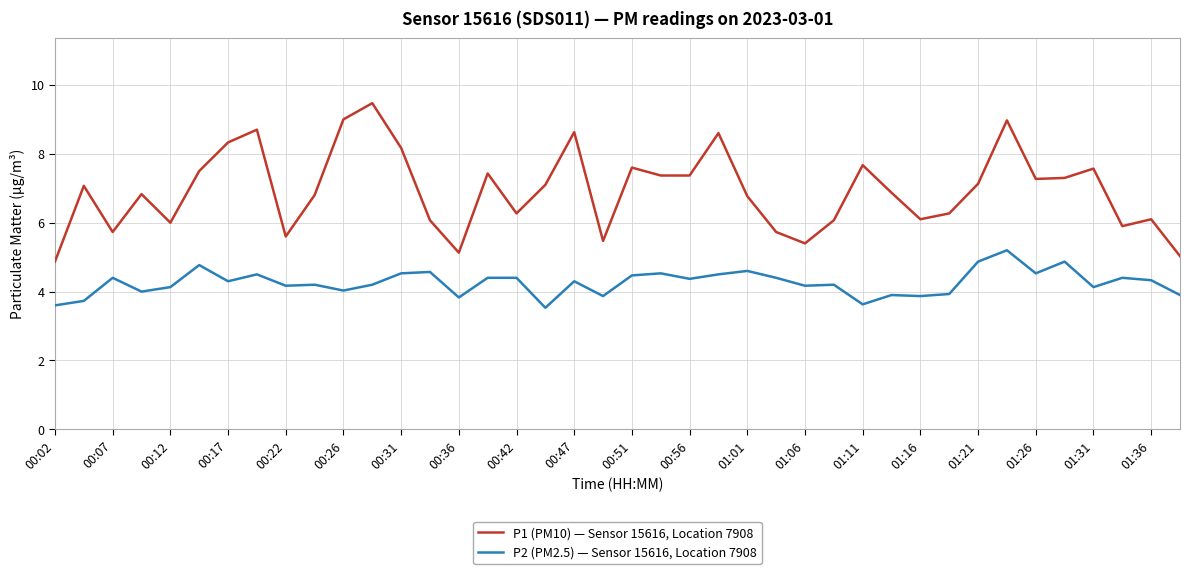

What is the maximum value shown in the chart?

9.5